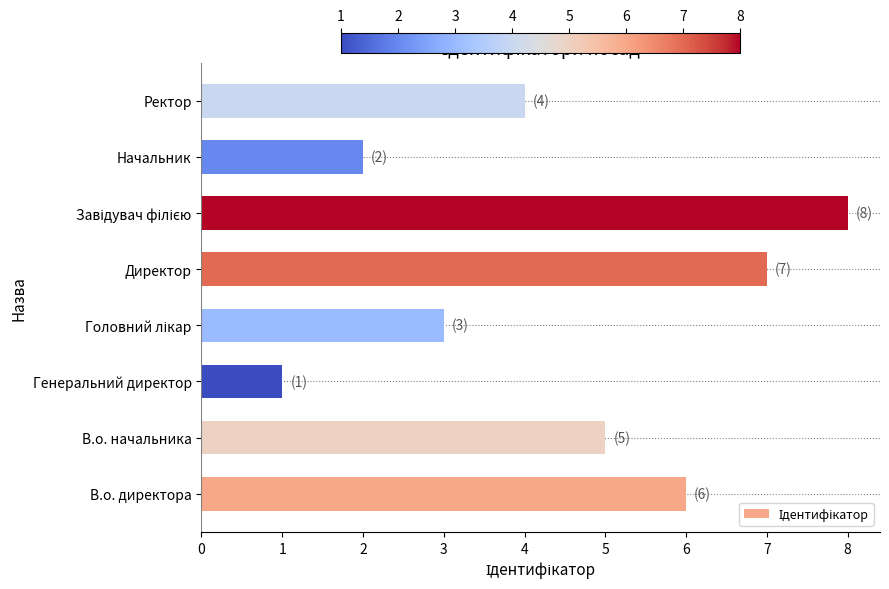

How many bars are there in total?

8